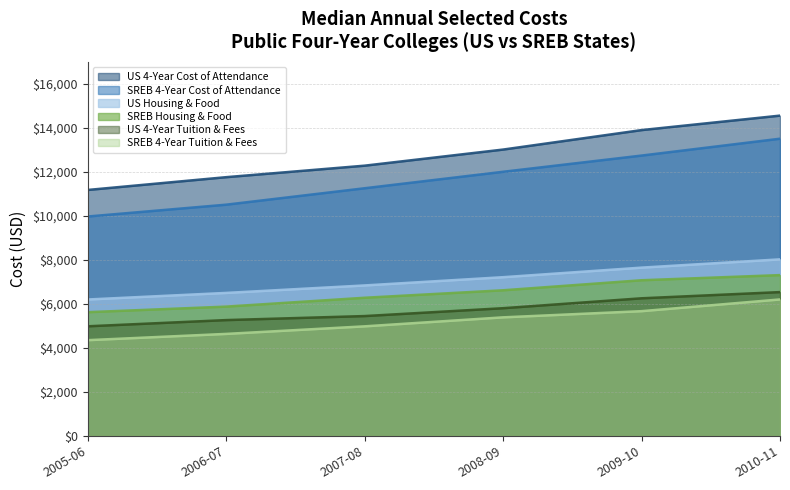

How many data points in US 4-Year Cost of Attendance are less than 13019?

3